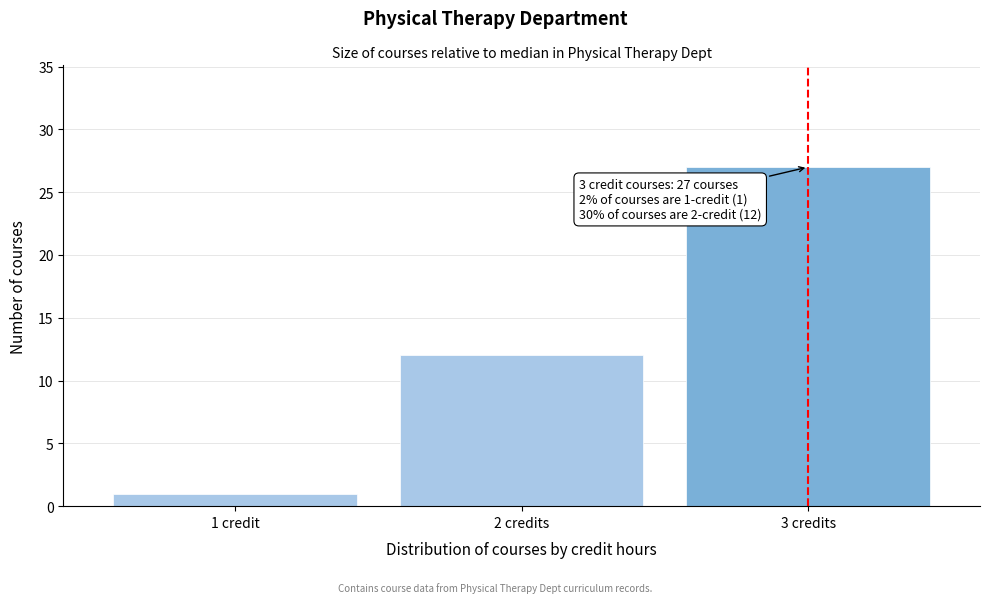

Reading left to right, what are all the values shown in this chart?

1 credit=1	2 credits=12	3 credits=27